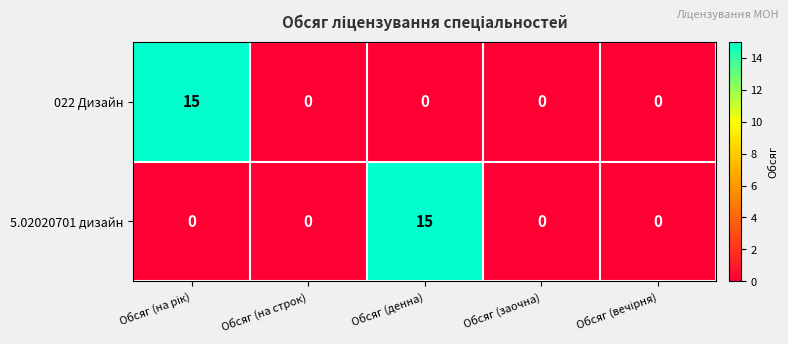

Is it true that 5.02020701 дизайн equals 15 at Обсяг (денна)?

True